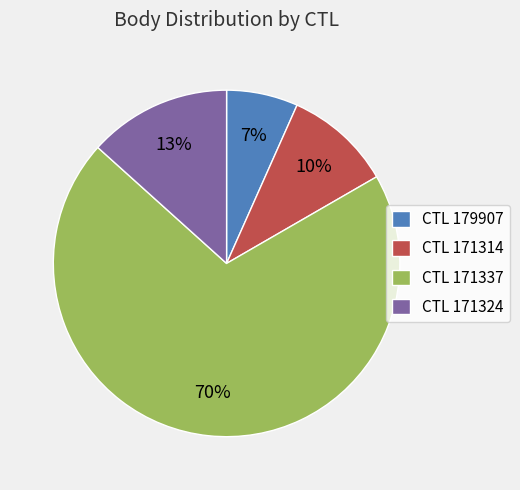

To the nearest percent, what percentage of the pie is CTL 179907?

7%